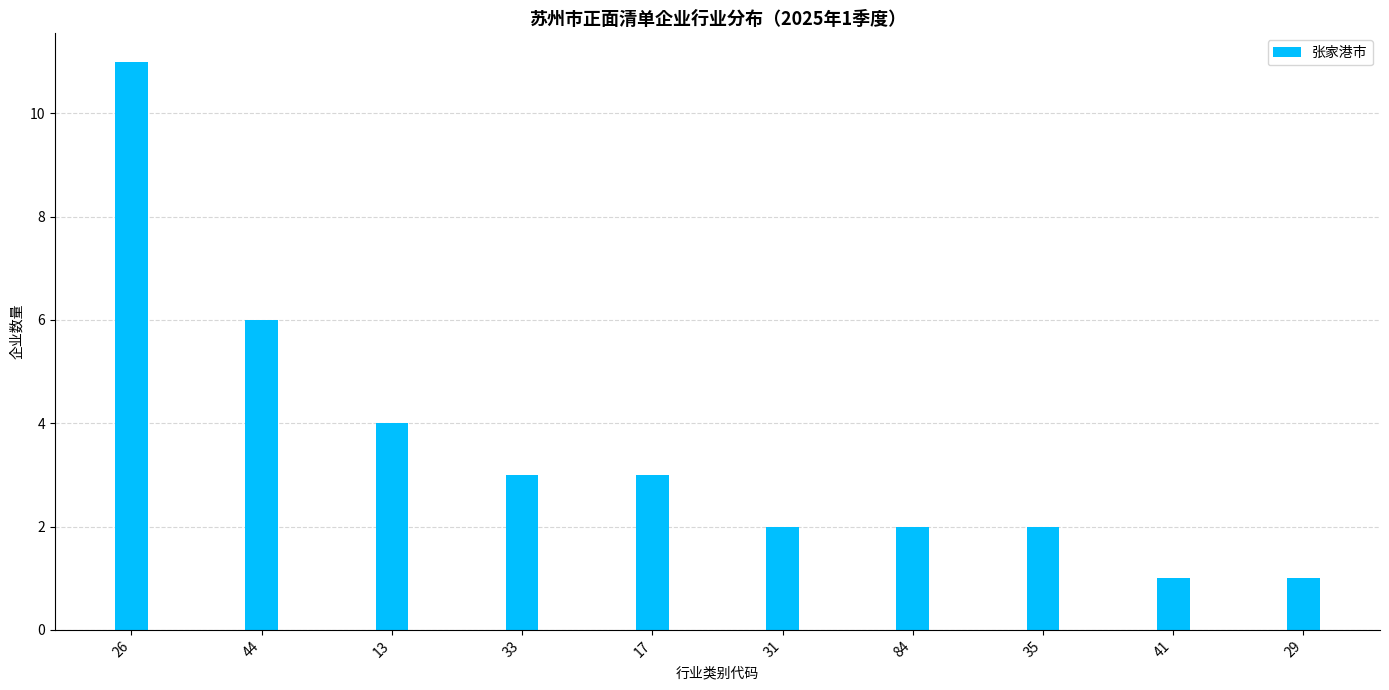

The value at 84 is 2. True or false?

True